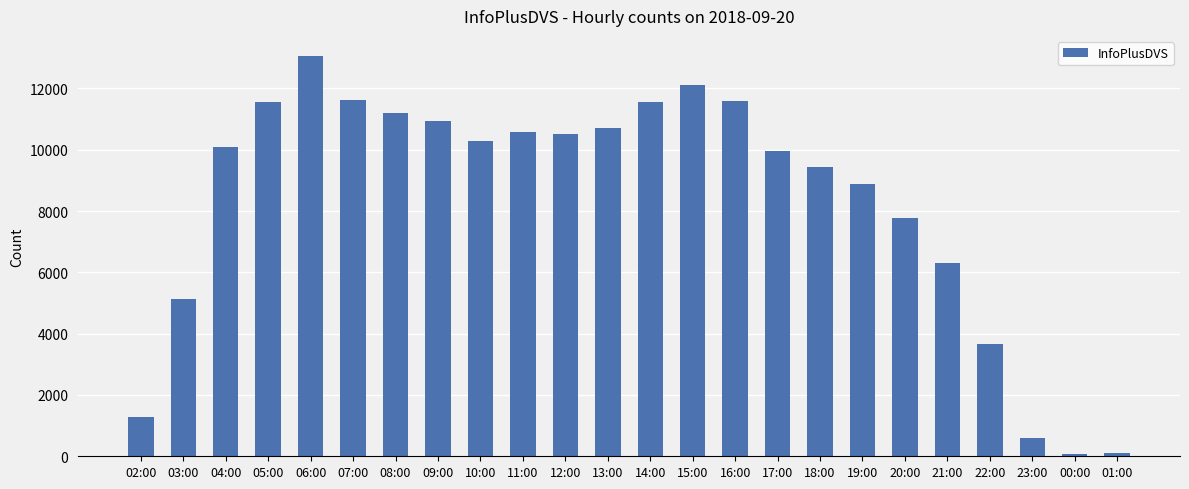

What is the difference between the second highest and minimum values?

12063